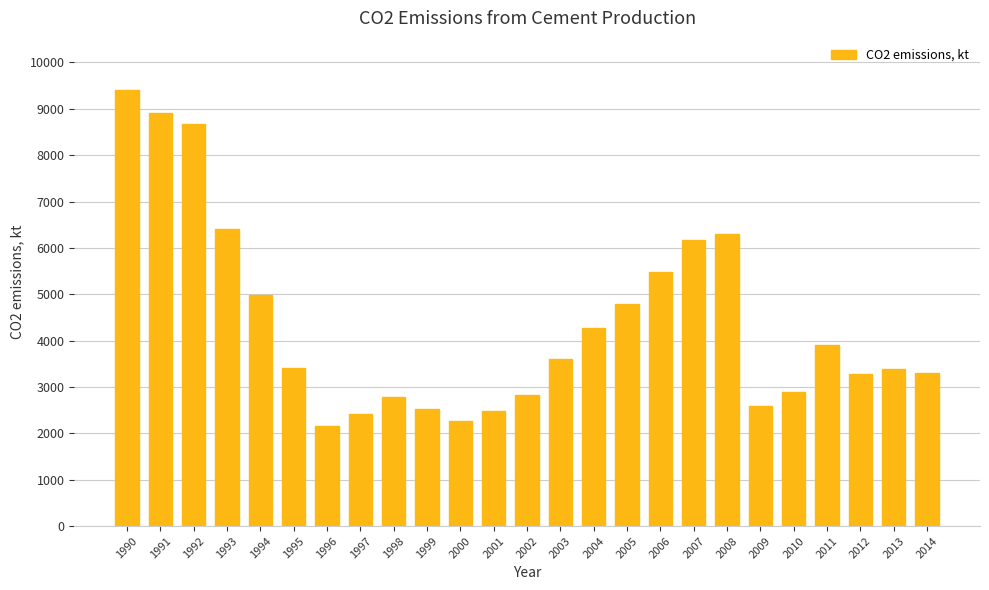

What is the ratio of the value at 1994 to the value at 2008?

0.8